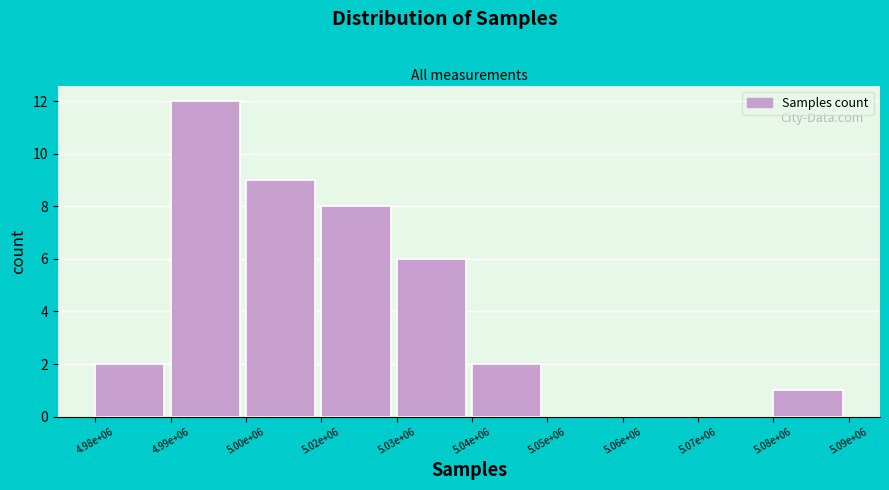

Reading left to right, extract all data points from this chart.

4.98e+06=2	4.99e+06=12	5.00e+06=9	5.02e+06=8	5.03e+06=6	5.04e+06=2	5.05e+06=0	5.06e+06=0	5.07e+06=0	5.08e+06=1